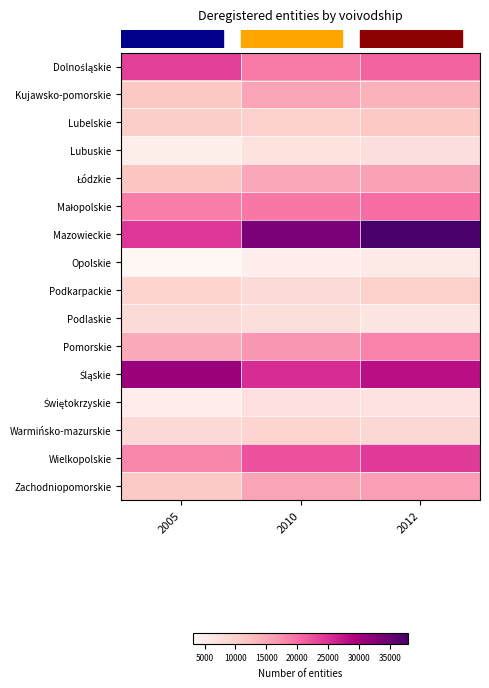

What is the maximum value shown in the chart?

37976